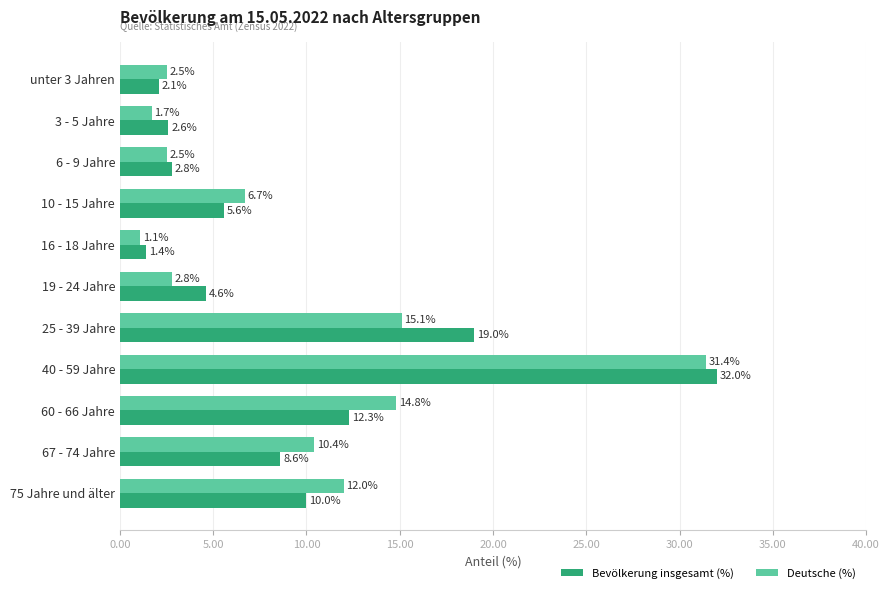

Is the value of Deutsche (%) at 19 - 24 Jahre greater than the value of Bevölkerung insgesamt (%) at 10 - 15 Jahre?

No